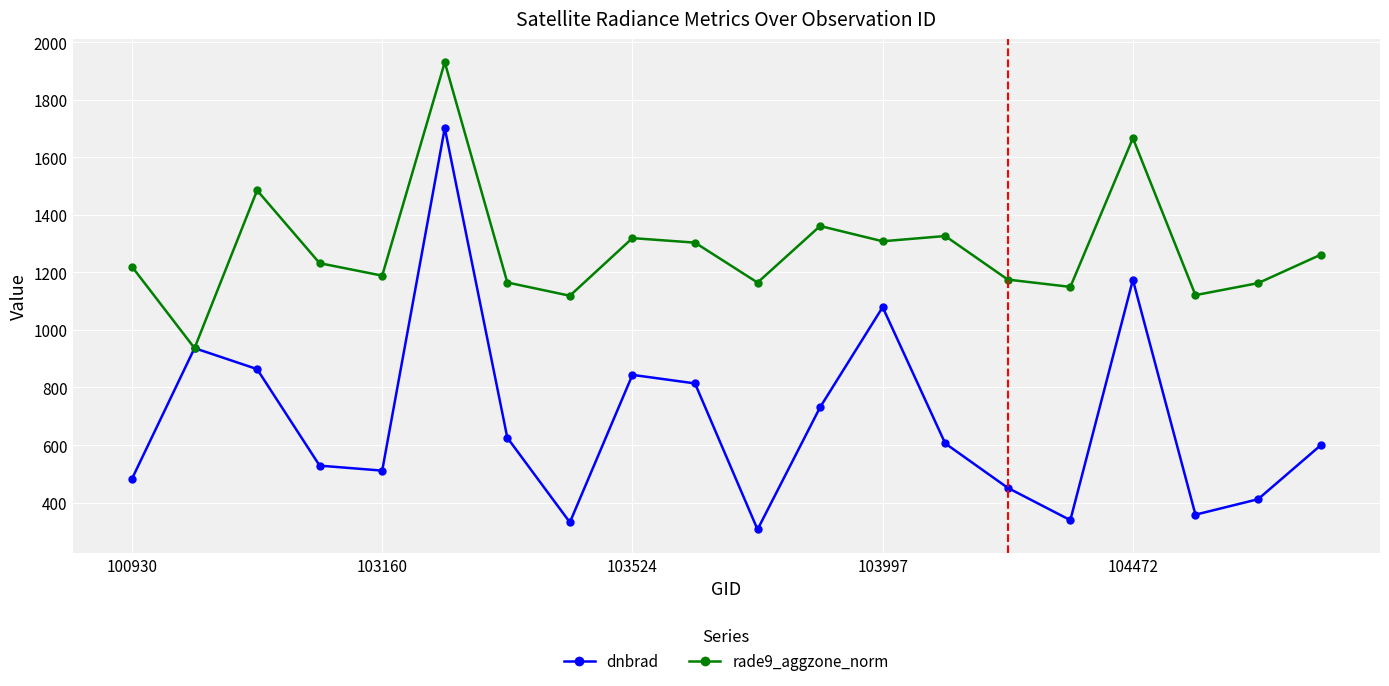

Rank the series by their average value, from lowest to highest.

dnbrad, rade9_aggzone_norm